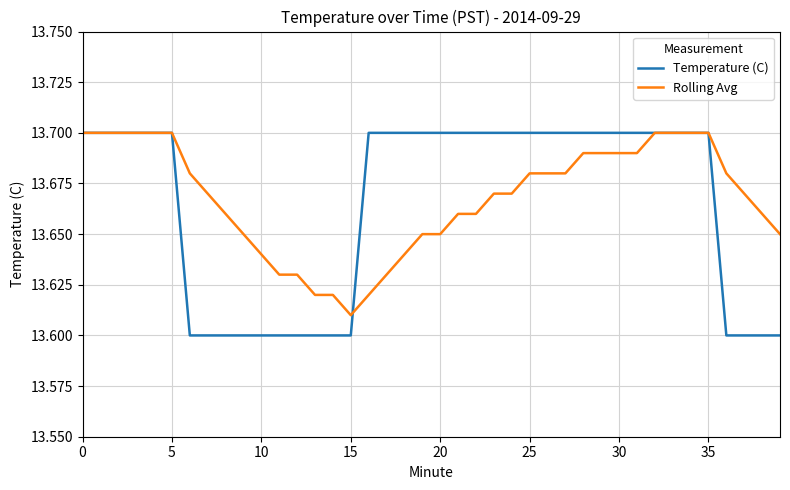

Which series has the largest range (max minus min)?

Temperature (C)